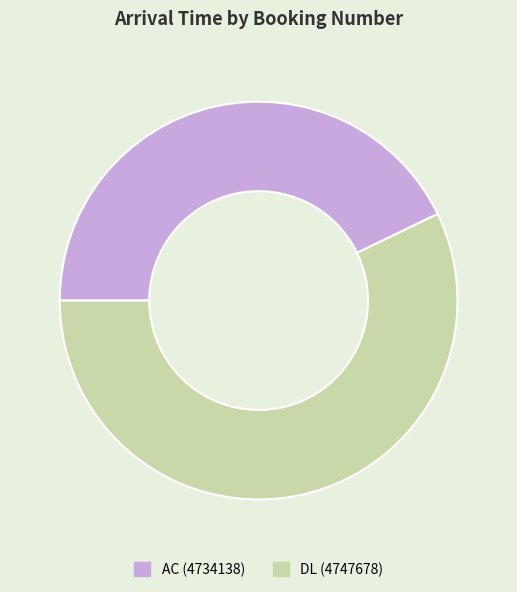

Which has a higher value, DL (4747678) or AC (4734138)?

DL (4747678)